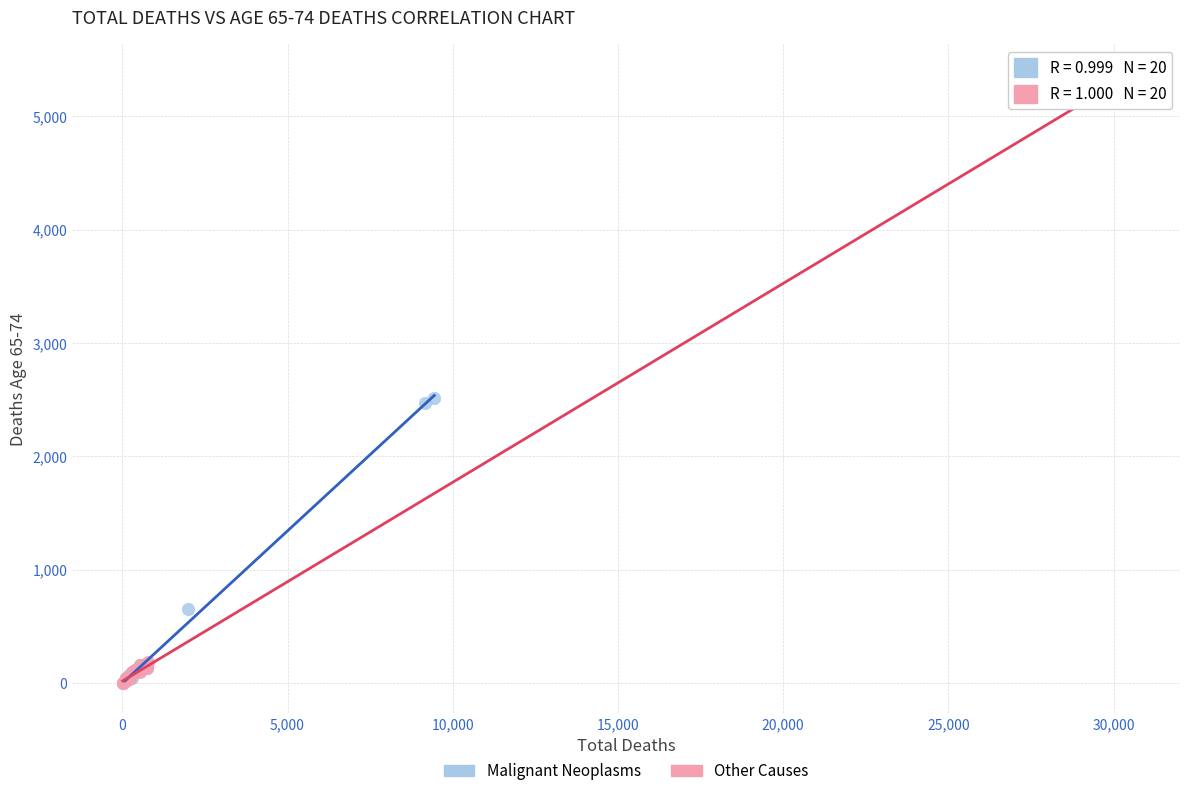

Which series contains the highest Y value?

Other Causes